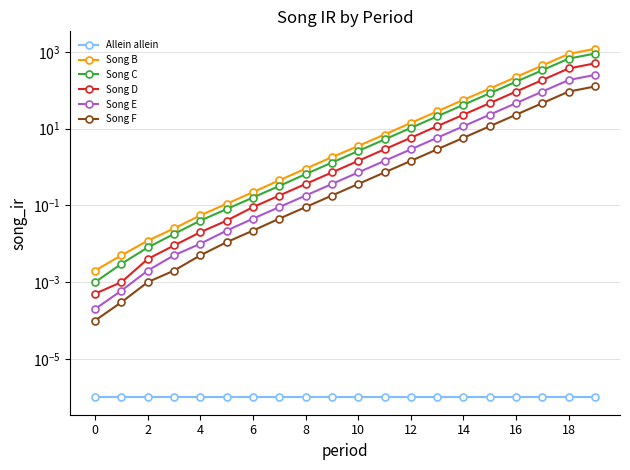

Which series has the largest total across all categories?

Song B